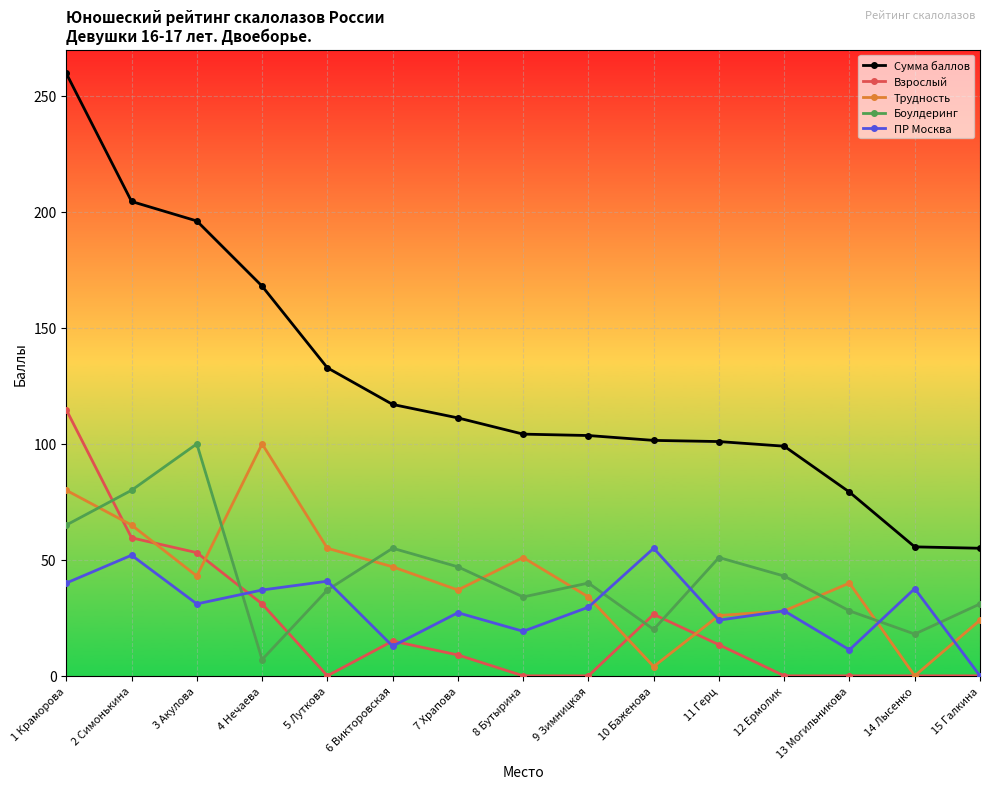

At which category does Трудность reach its first local peak?

4 Нечаева